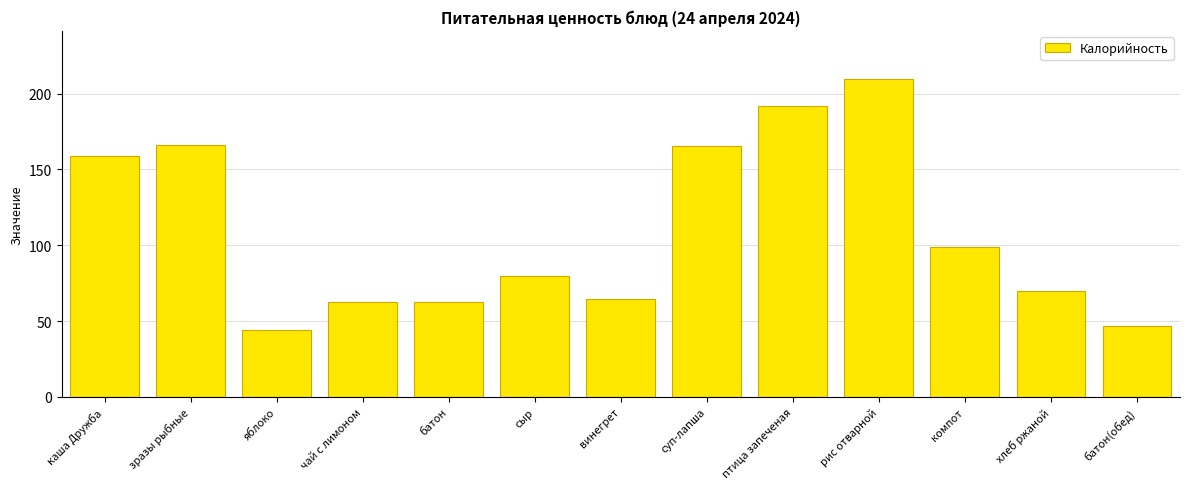

What is the label of the 4th bar from the left?

чай с лимоном